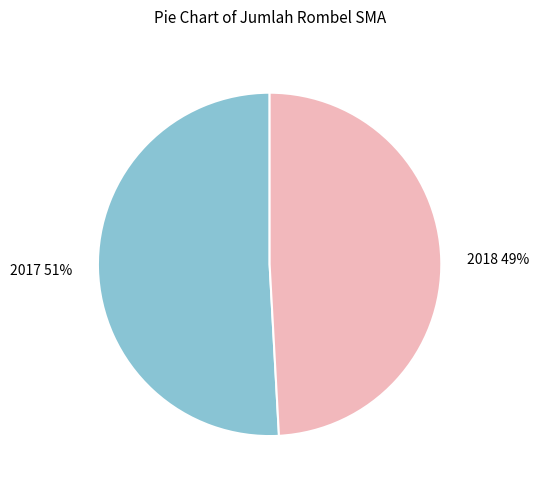

Which category has the biggest portion of the pie?

2017